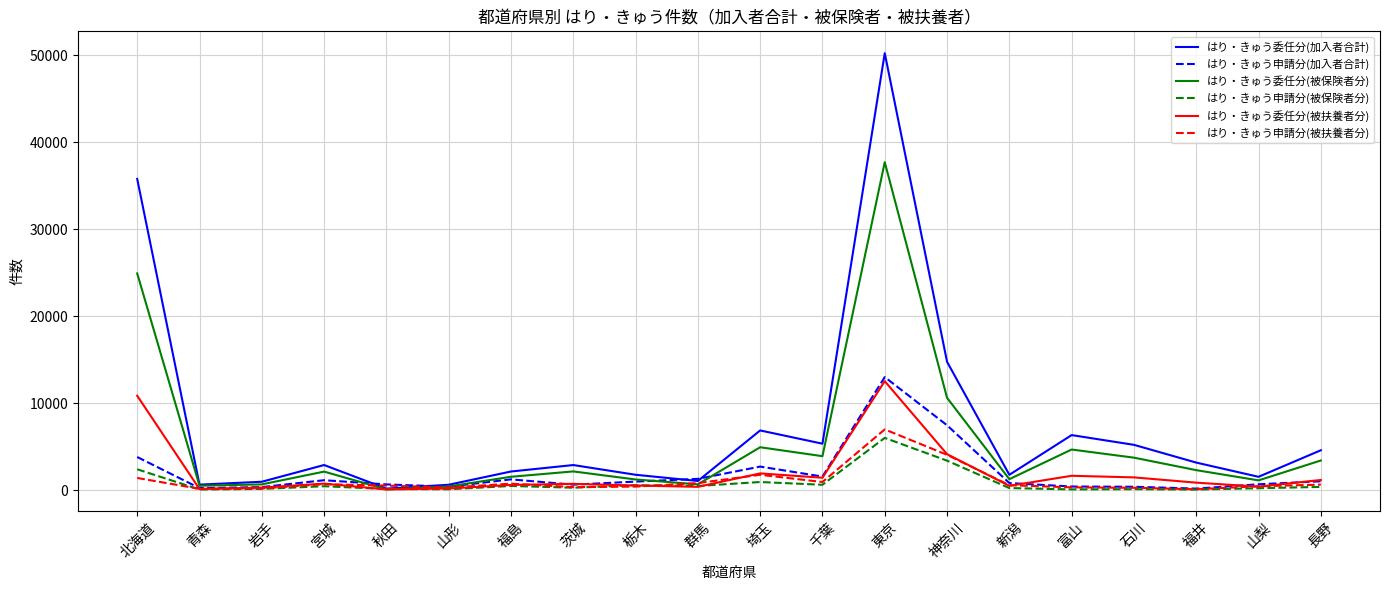

The はり・きゅう委任分(加入者合計) series shows 6869 at 埼玉. True or false?

True